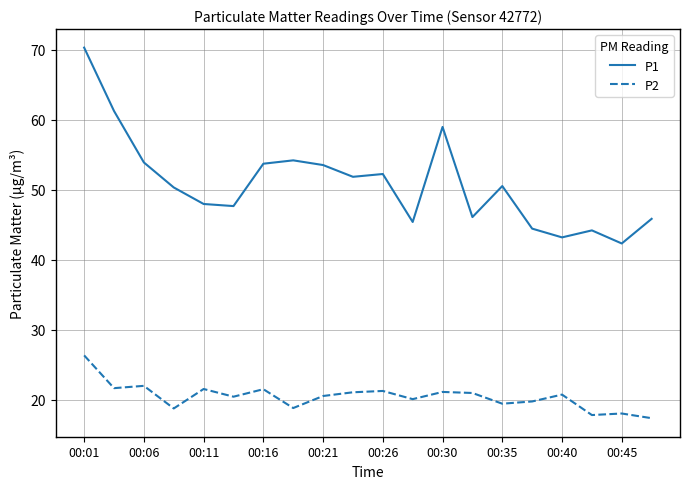

How many categories are shown in the chart?

20